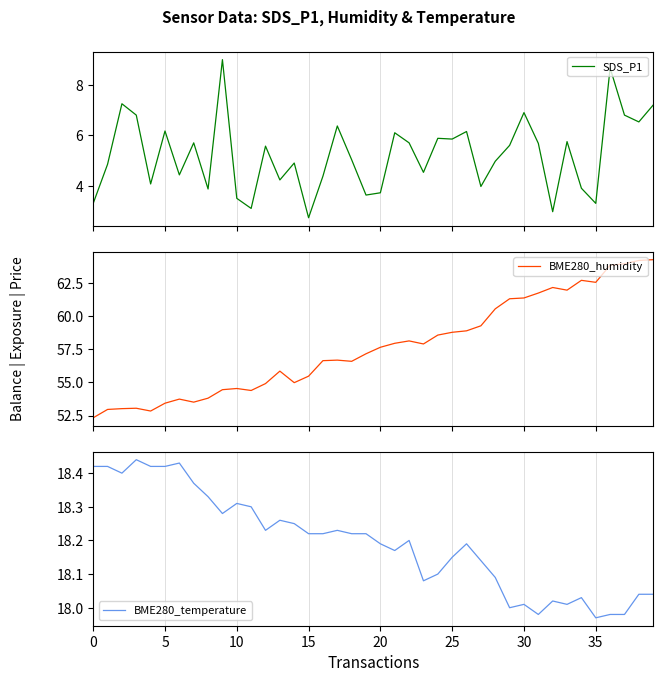

Reading left to right, what are all the values shown in this chart?

SDS_P1: 3.3	4.8	7.2	6.8	4.1	6.2	4.4	5.7	3.9	9.0	3.5	3.1	5.6	4.2	4.9	2.7	4.4	6.4	5.0	3.6	3.7	6.1	5.7	4.5	5.9	5.8	6.2	4.0	5.0	5.6	6.9	5.7	3.0	5.8	3.9	3.3	8.7	6.8	6.5	7.2
BME280_humidity: 52.3	53.0	53.0	53.0	52.8	53.4	53.7	53.5	53.8	54.5	54.5	54.4	54.9	55.9	55.0	55.5	56.6	56.7	56.6	57.2	57.6	58.0	58.1	57.9	58.6	58.8	58.9	59.3	60.5	61.3	61.4	61.7	62.2	62.0	62.7	62.5	63.8	64.0	64.2	64.3
BME280_temperature: 18.4	18.4	18.4	18.4	18.4	18.4	18.4	18.4	18.3	18.3	18.3	18.3	18.2	18.3	18.2	18.2	18.2	18.2	18.2	18.2	18.2	18.2	18.2	18.1	18.1	18.1	18.2	18.1	18.1	18.0	18.0	18.0	18.0	18.0	18.0	18.0	18.0	18.0	18.0	18.0